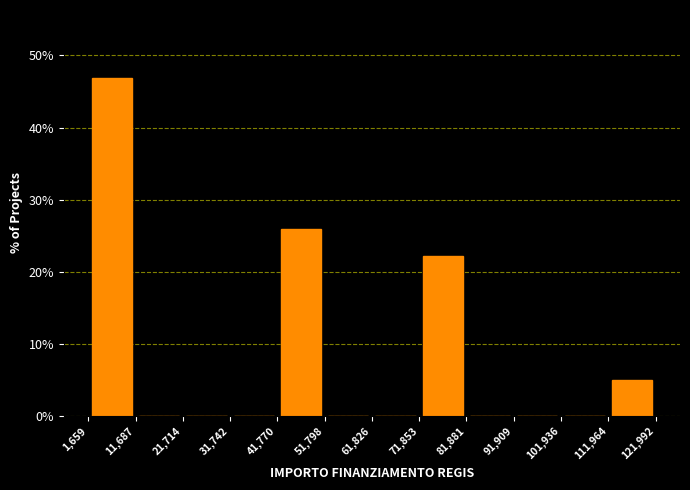

What is the height of the bar covering 111,964 to 121,992 on the x-axis? The values are not printed on the chart, so give them approximately, as read against the axis.

5